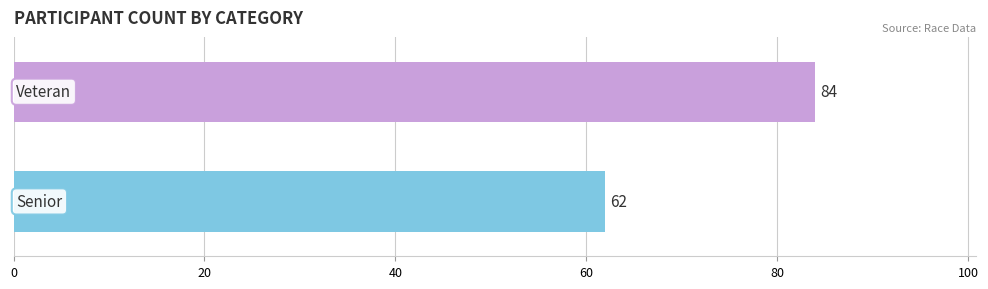

What is the sum of all values?

146